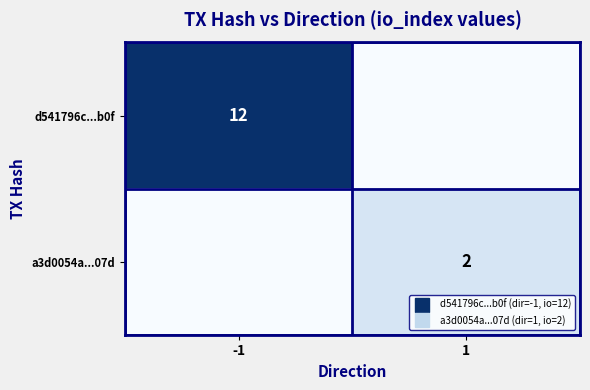

Which series has the largest range (max minus min)?

d541796c...b0f